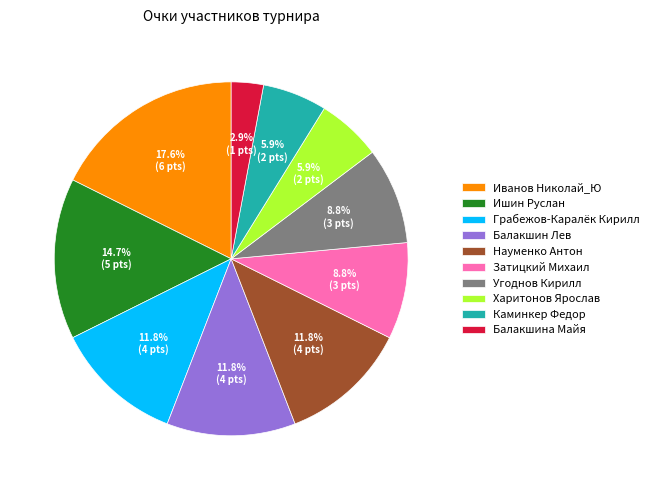

Which category has the smallest portion of the pie?

Балакшина Майя